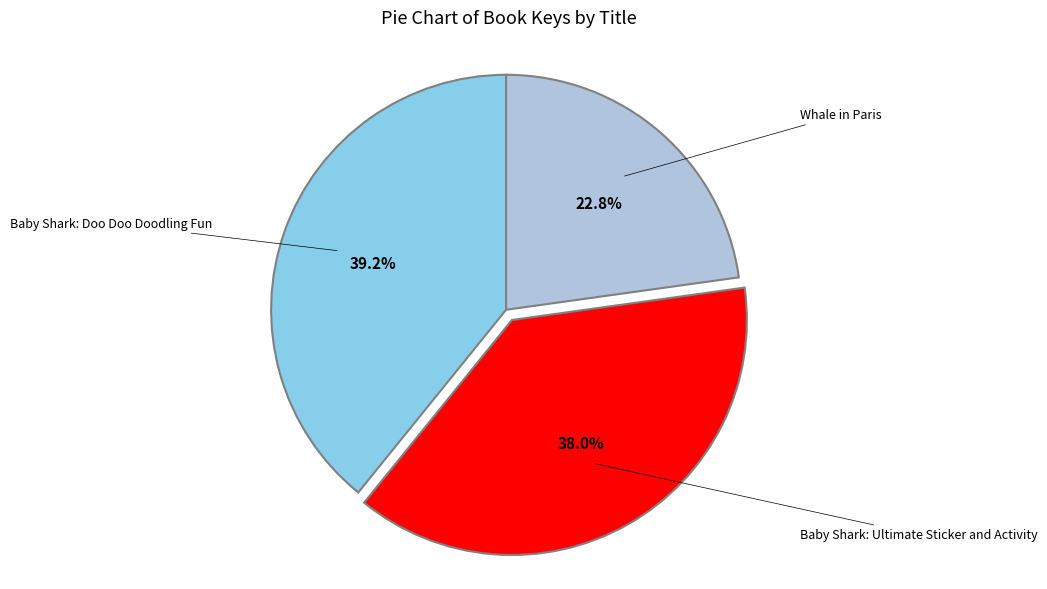

Does any single category account for the majority?

No